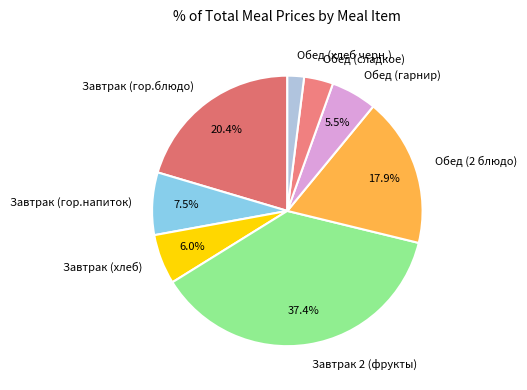

Is it true that Обед (хлеб черн.) is 2% of the pie?

True